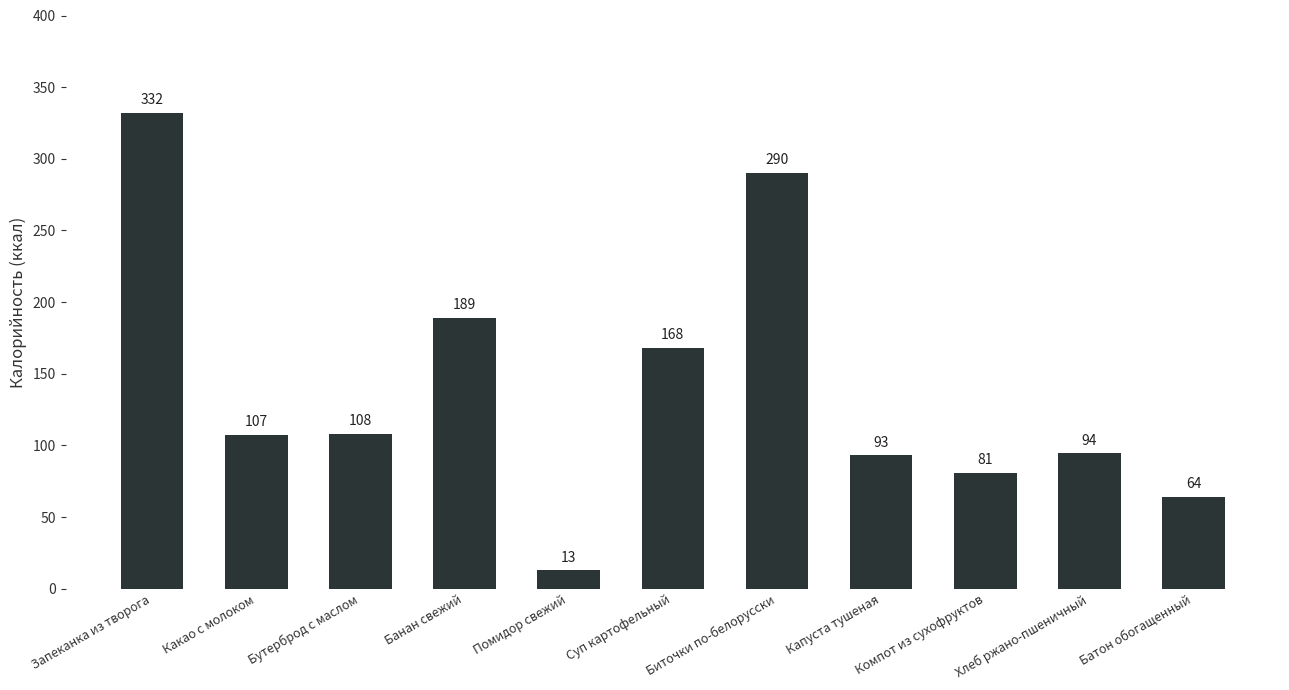

What is the minimum value shown in the chart?

12.8